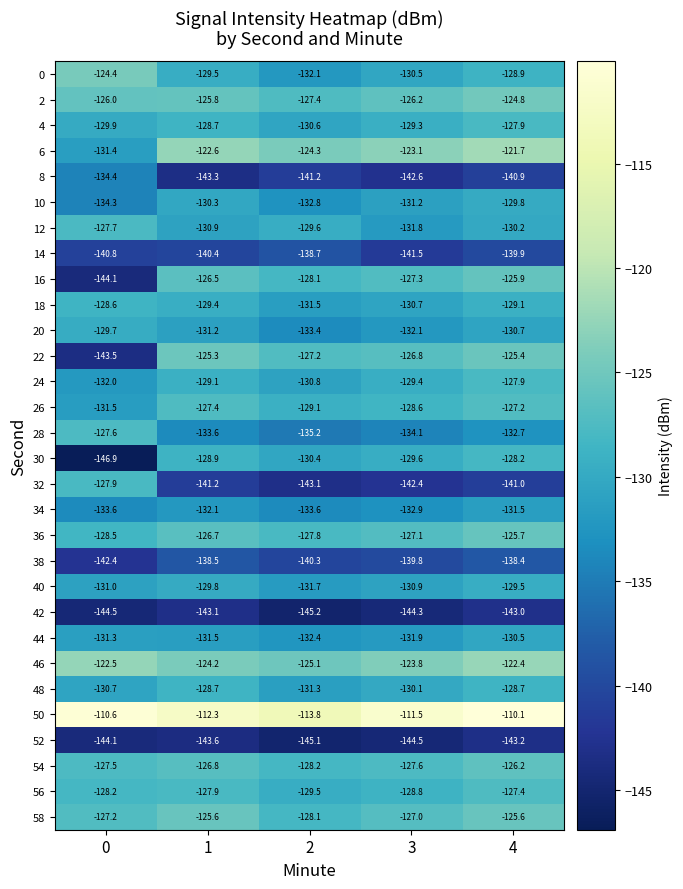

The value of 46 at 1 is -208.6. True or false?

False